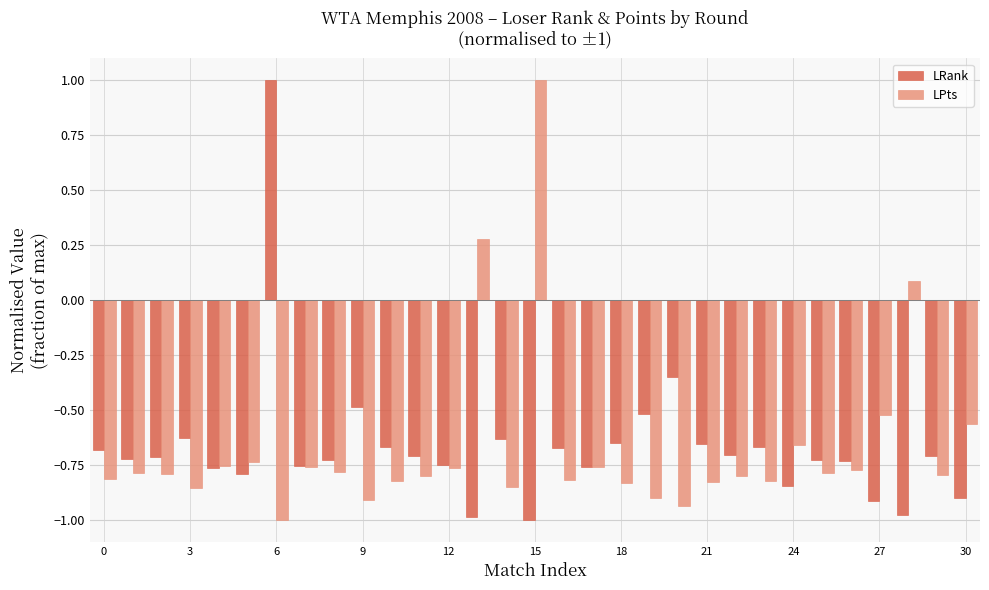

What is the maximum value for LPts?

1.0